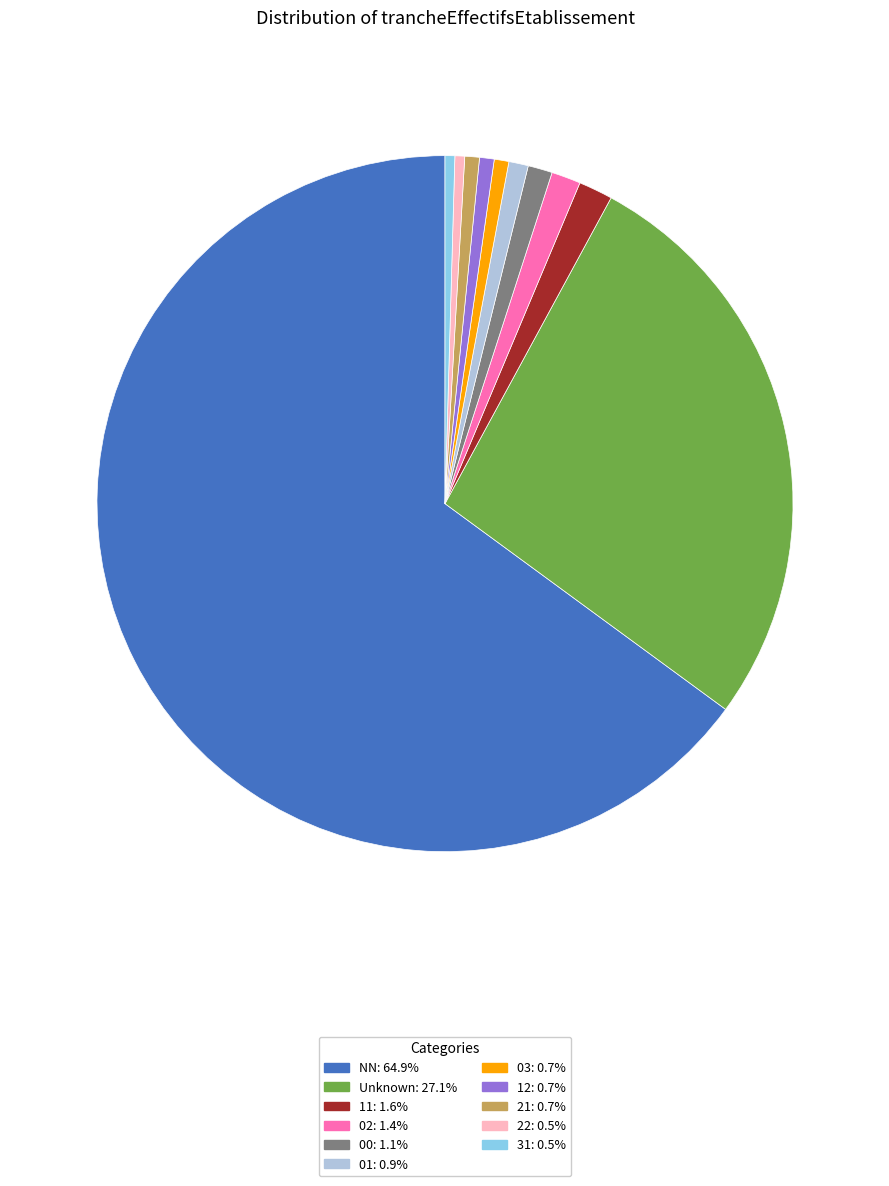

Is there a majority slice in this chart?

Yes